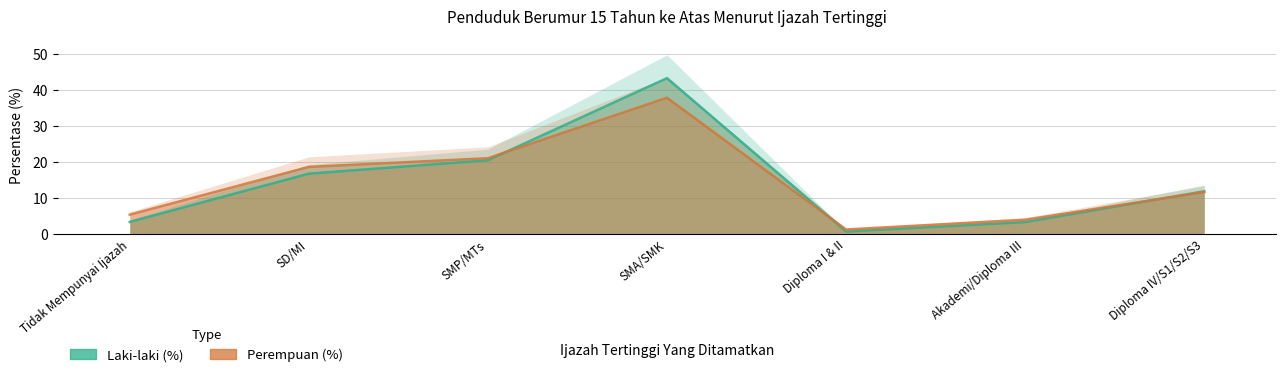

Reading left to right, transcribe all the data shown in this chart.

Laki-laki (%): Tidak Mempunyai Ijazah=3.4	SD/MI=16.8	SMP/MTs=20.5	SMA/SMK=43.4	Diploma I & II=0.7	Akademi/Diploma III=3.3	Diploma IV/S1/S2/S3=11.9
Perempuan (%): Tidak Mempunyai Ijazah=5.4	SD/MI=18.7	SMP/MTs=21.1	SMA/SMK=37.9	Diploma I & II=1.3	Akademi/Diploma III=4.0	Diploma IV/S1/S2/S3=11.7